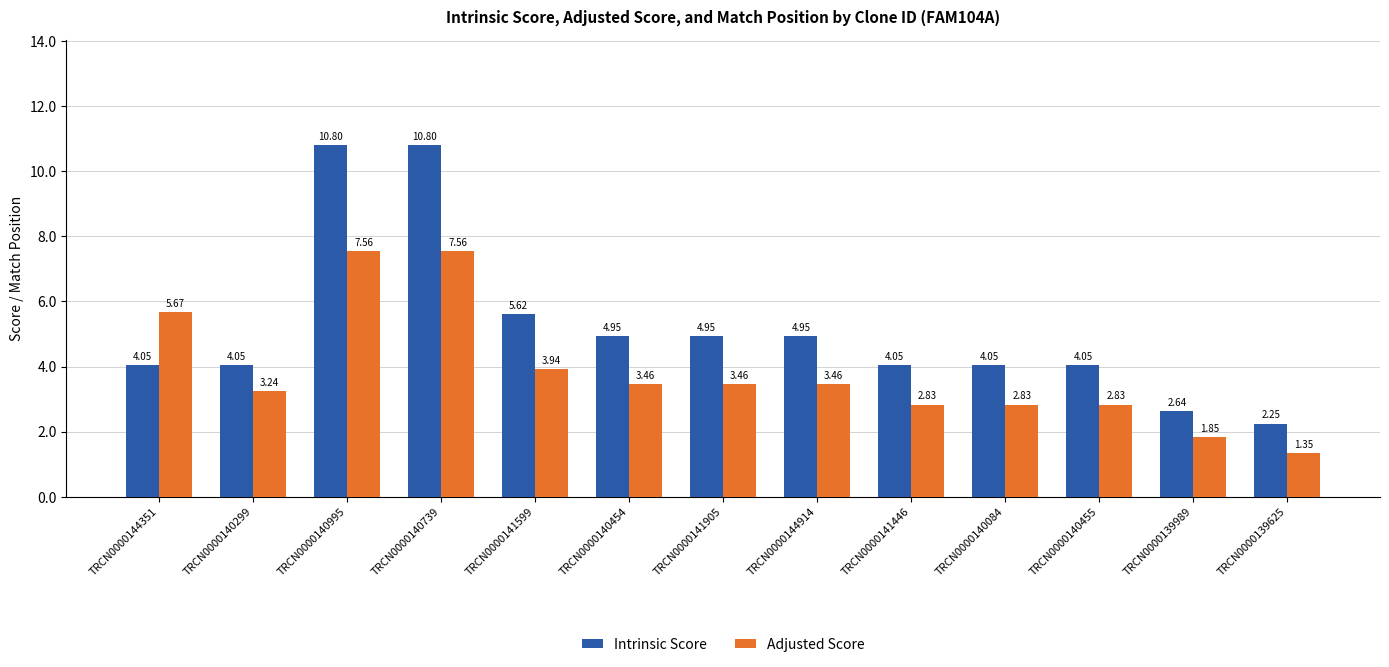

How many data points in Adjusted Score are above 3?

8